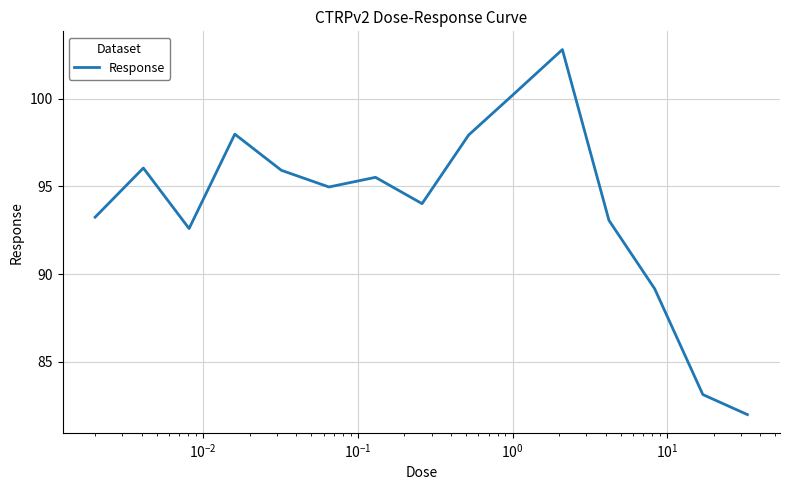

Does the chart display data point markers on the line(s)?

No